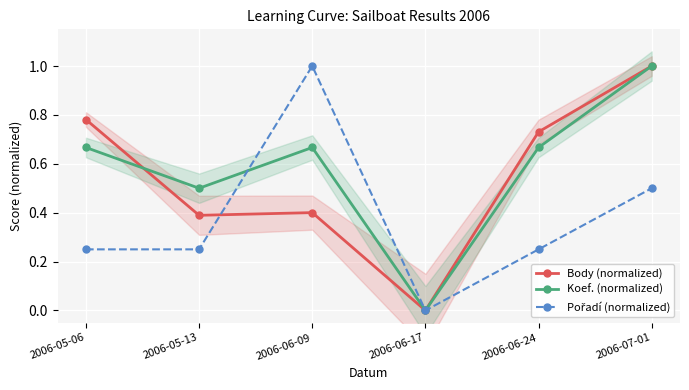

What is the difference between the Koef. (normalized) values at 2006-07-01 and 2006-06-24?

0.3